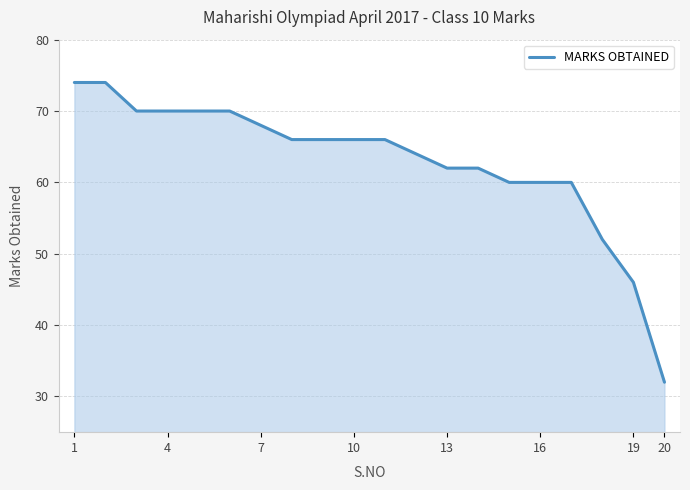

What is the smallest value displayed?

32